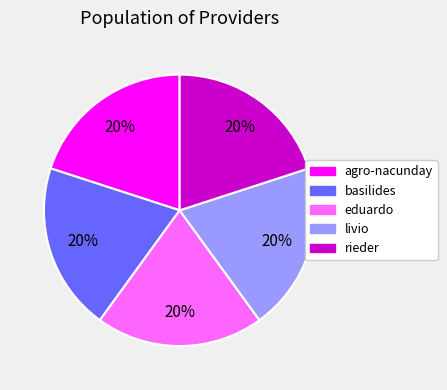

Is there any slice that represents more than half of the pie?

No